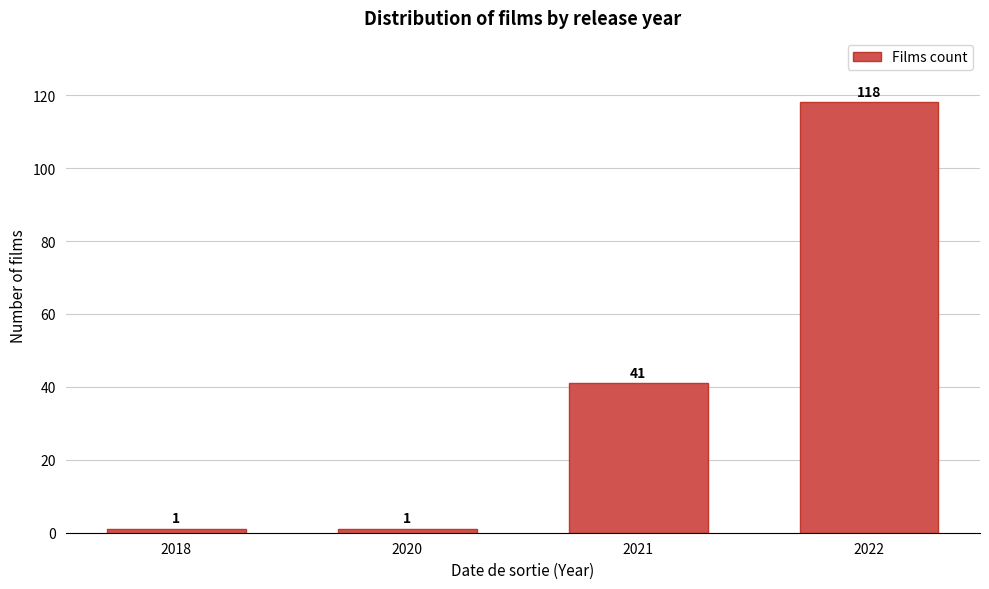

Reading left to right, list all the values displayed in this chart.

2018=1	2020=1	2021=41	2022=118